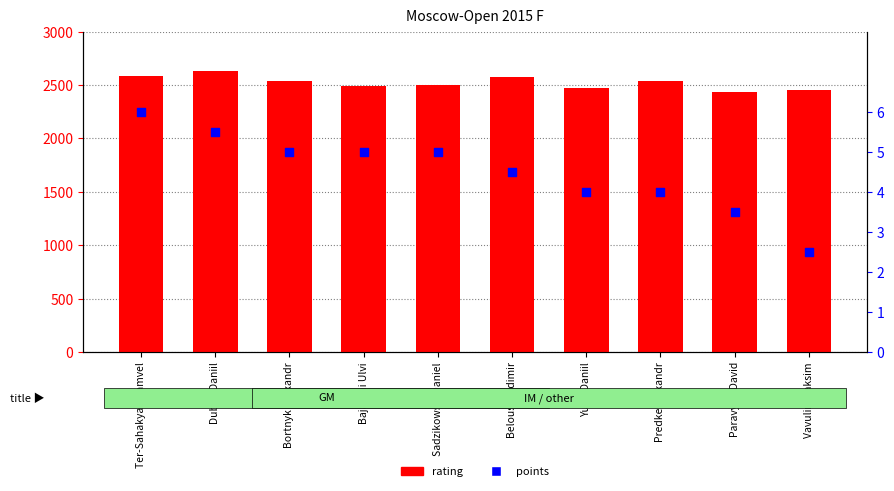

Which series has the largest Y range (max minus min)?

rating